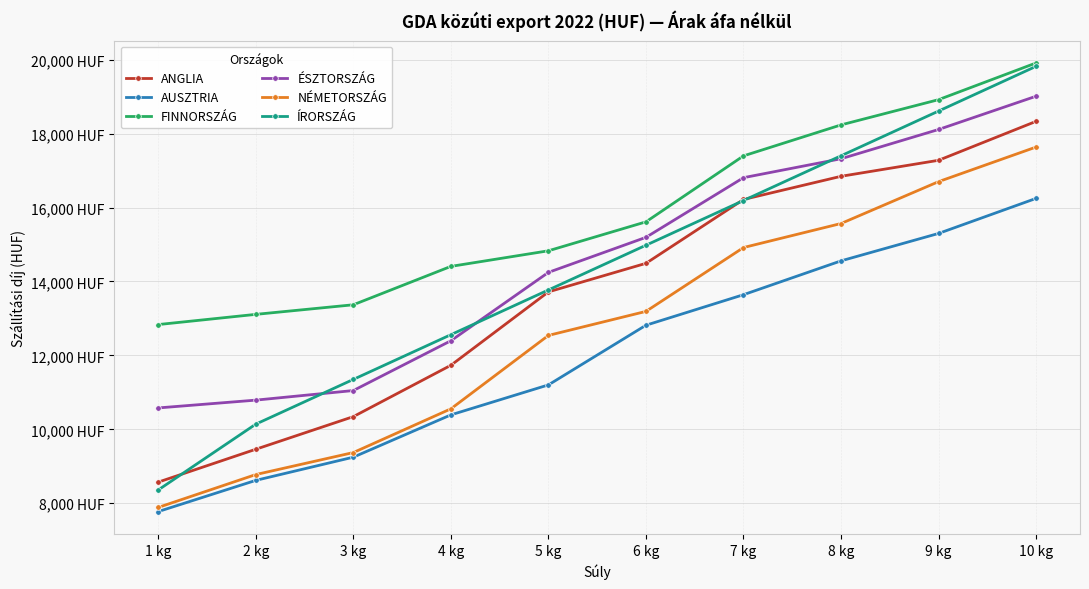

Is it true that AUSZTRIA equals 15558.6 at 3 kg?

False